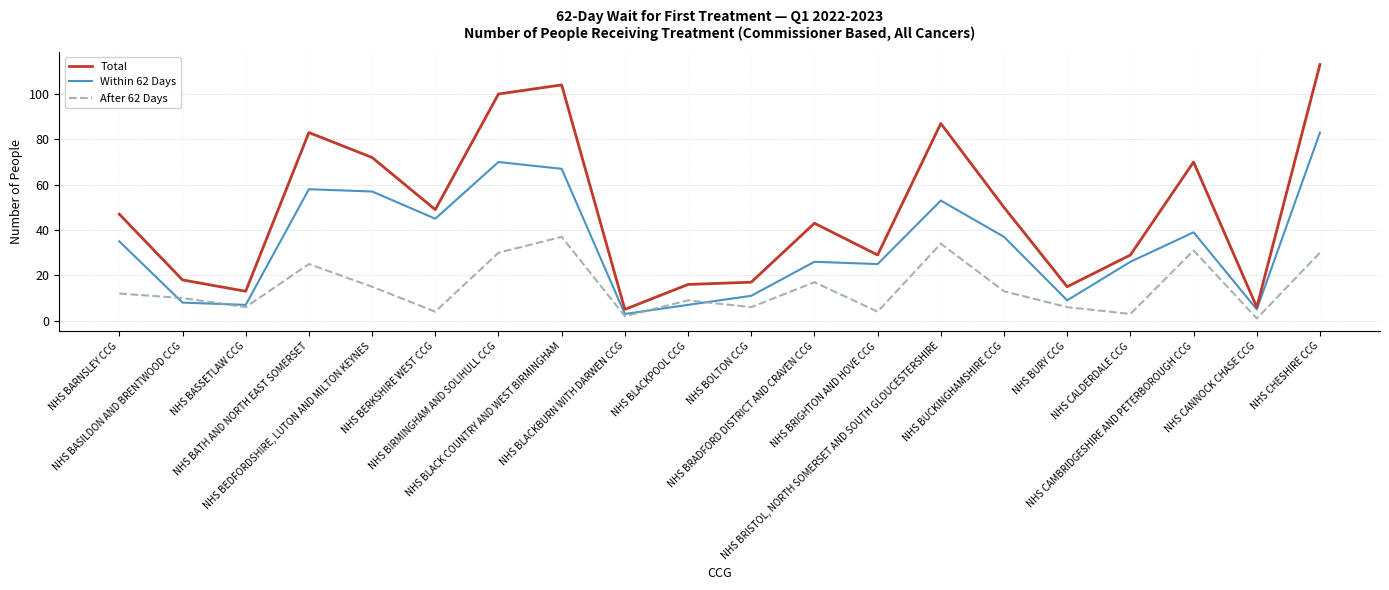

Which category has the highest value across all series?

NHS CHESHIRE CCG